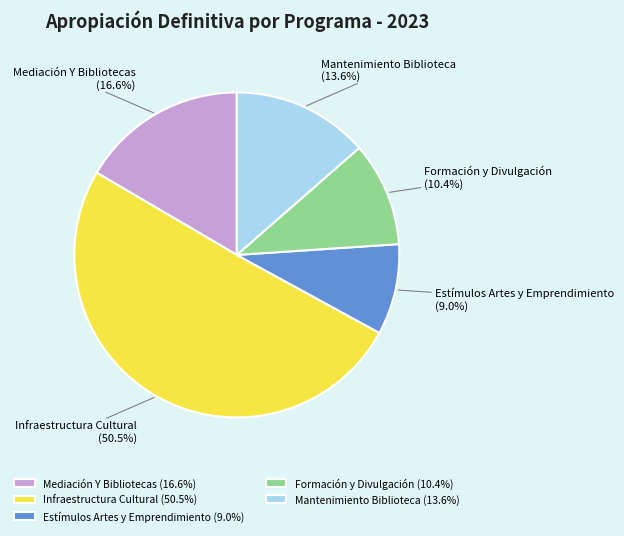

Combined, do Formación y Divulgación and Mantenimiento Biblioteca account for over 50%?

No